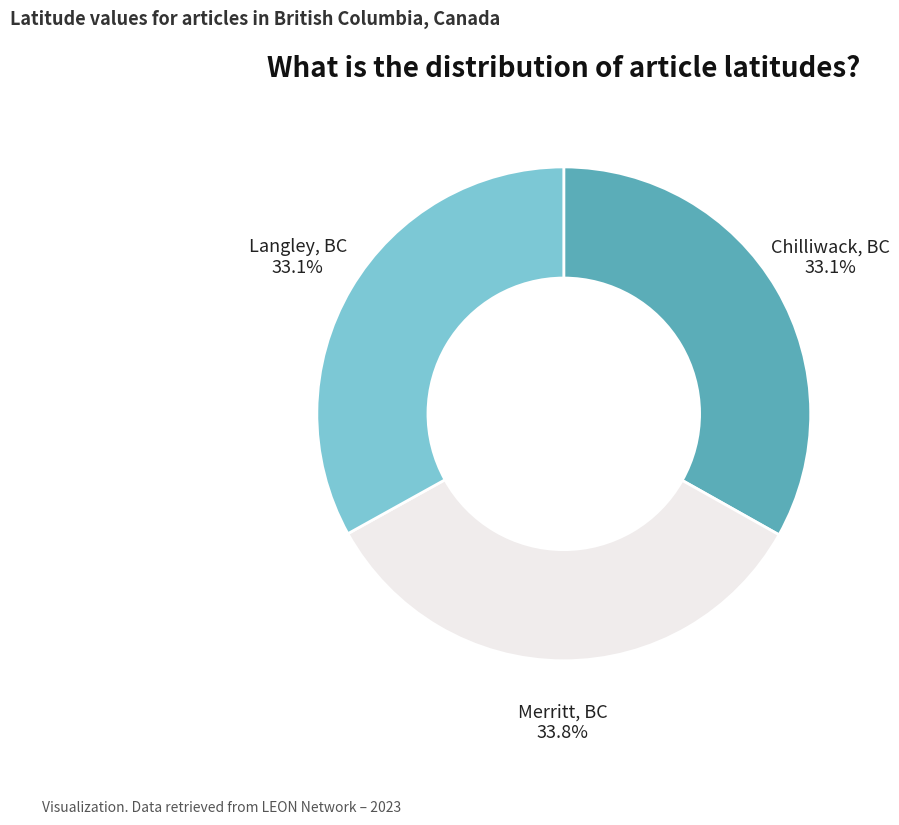

Is there any slice that represents more than half of the pie?

No